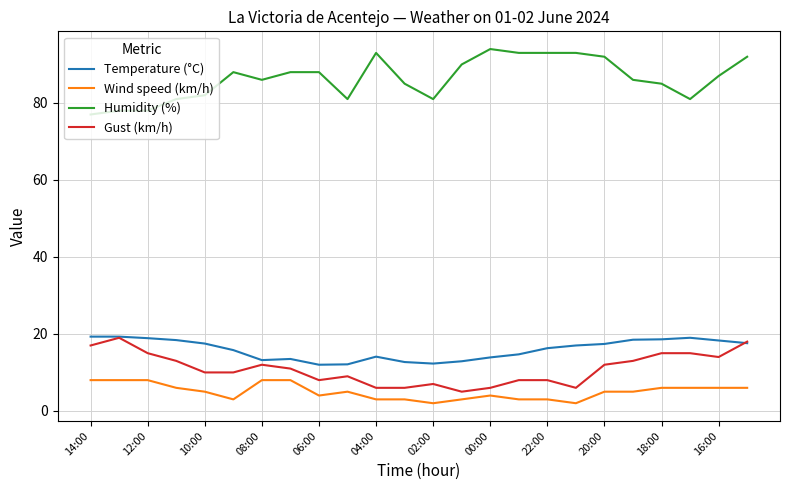

Which series has the largest total across all categories?

Humidity (%)